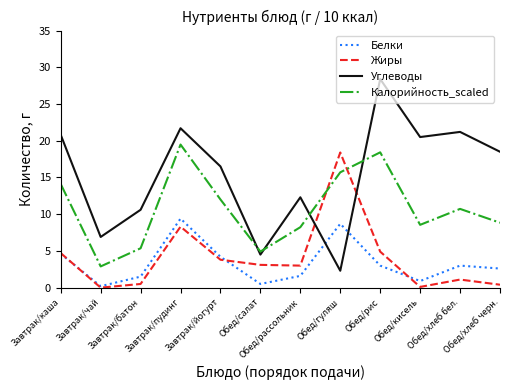

Is it true that Жиры equals 8.3 at Завтрак/пудинг?

True